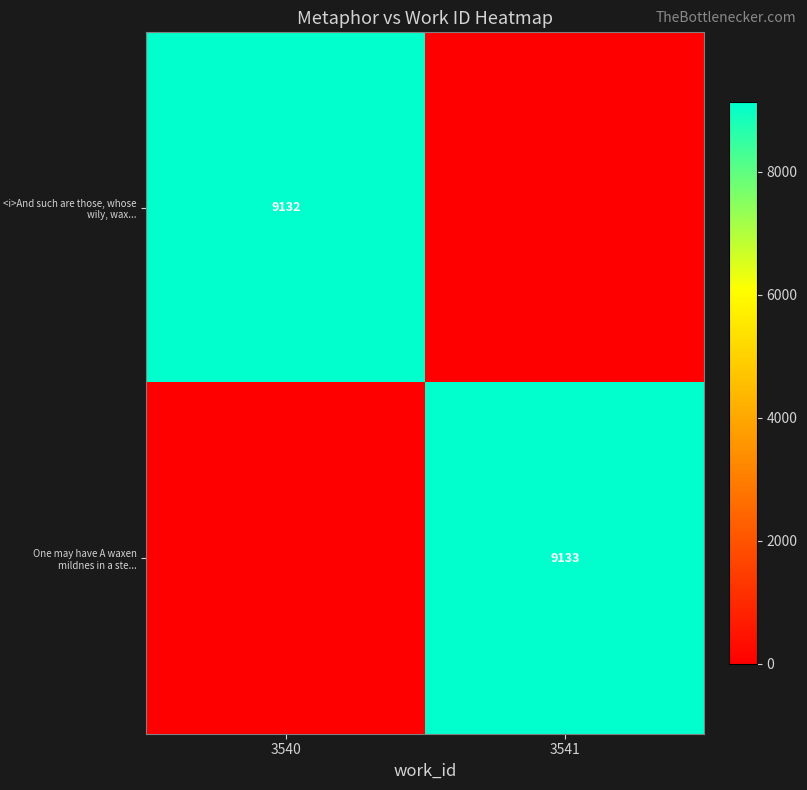

True or false: <i>And such are those, whose wily, wax... has a value of 5047 at 3540.

False